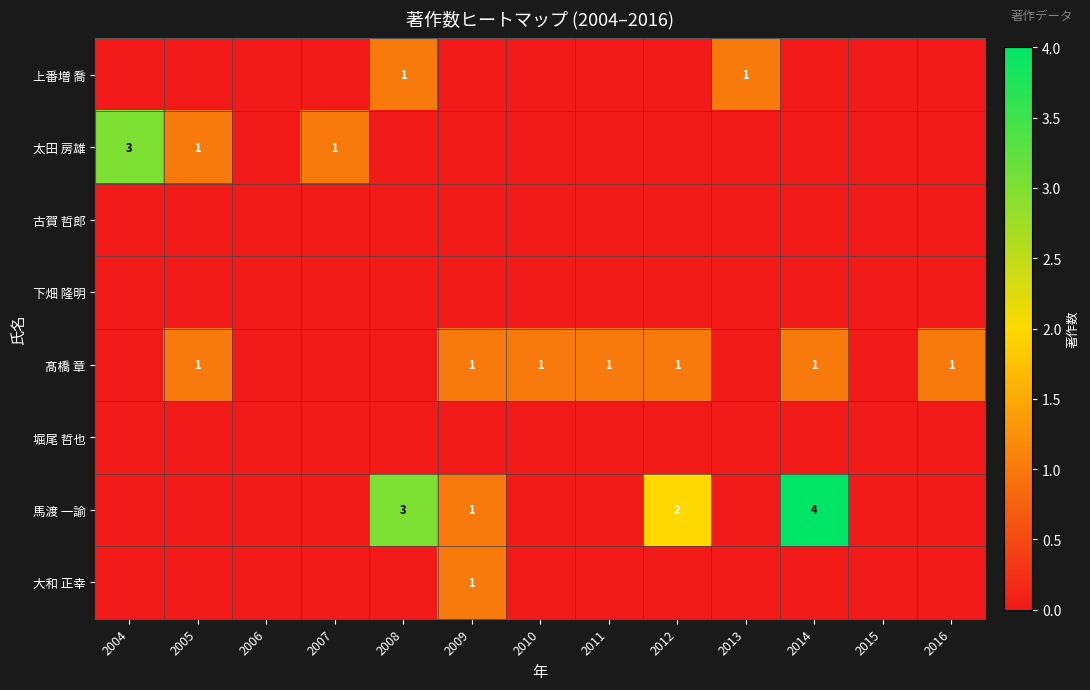

Which series has the largest range (max minus min)?

馬渡 一諭